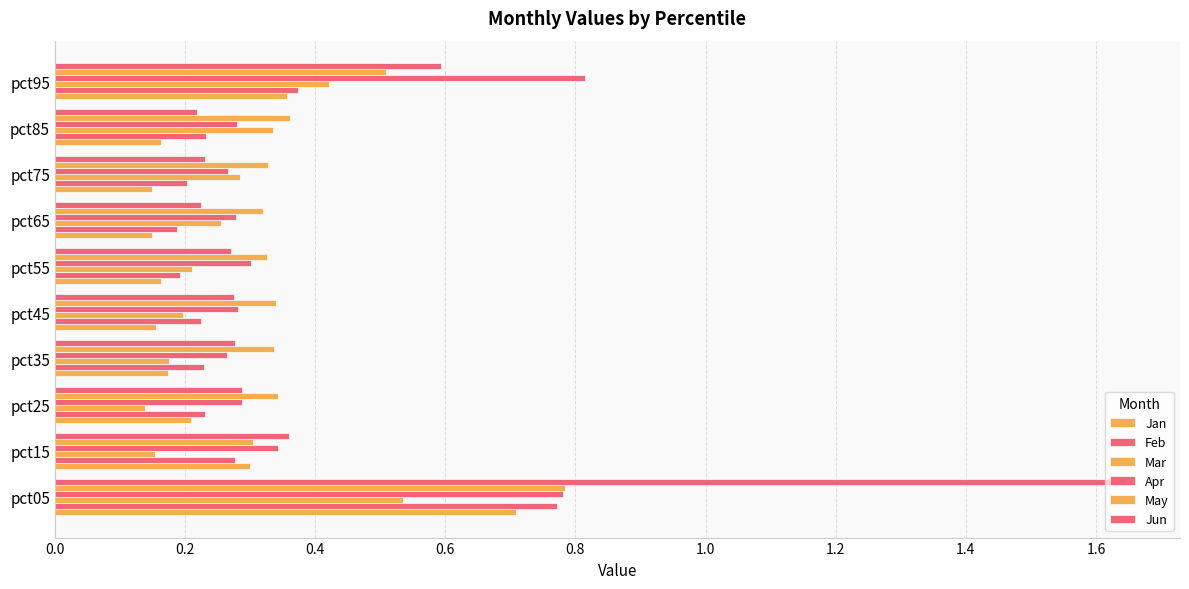

How many data points does each series have?

10